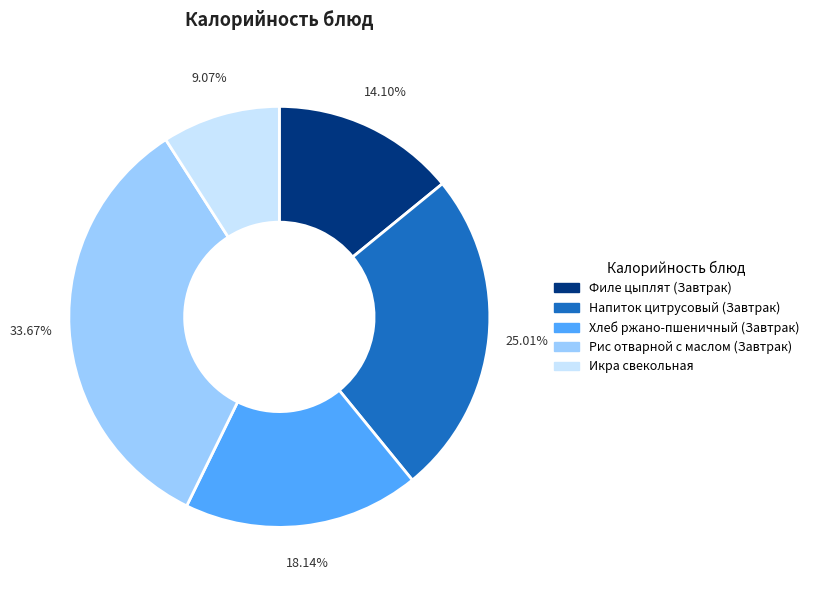

Is there any slice that represents more than half of the pie?

No